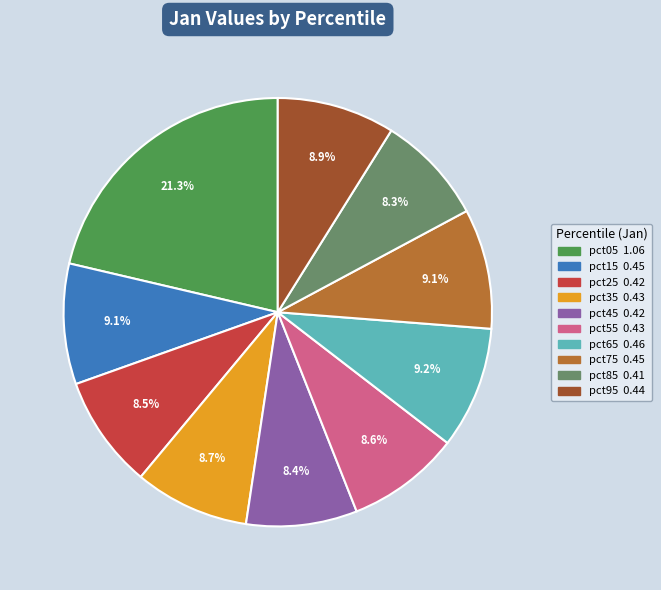

Does pct15 account for over 50% of the chart?

No